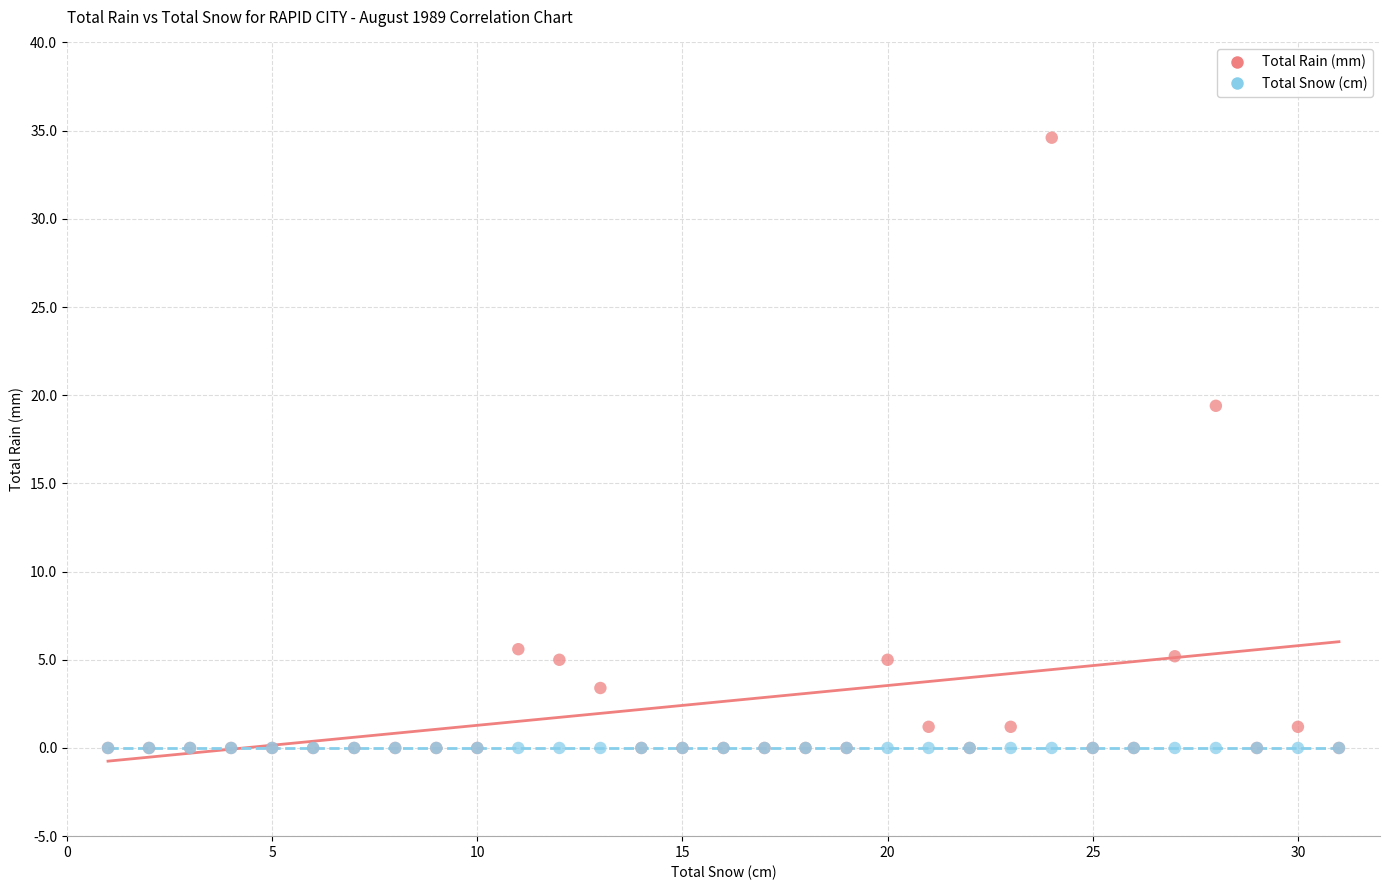

Across all series, what Y value is closest to 17?

19.4